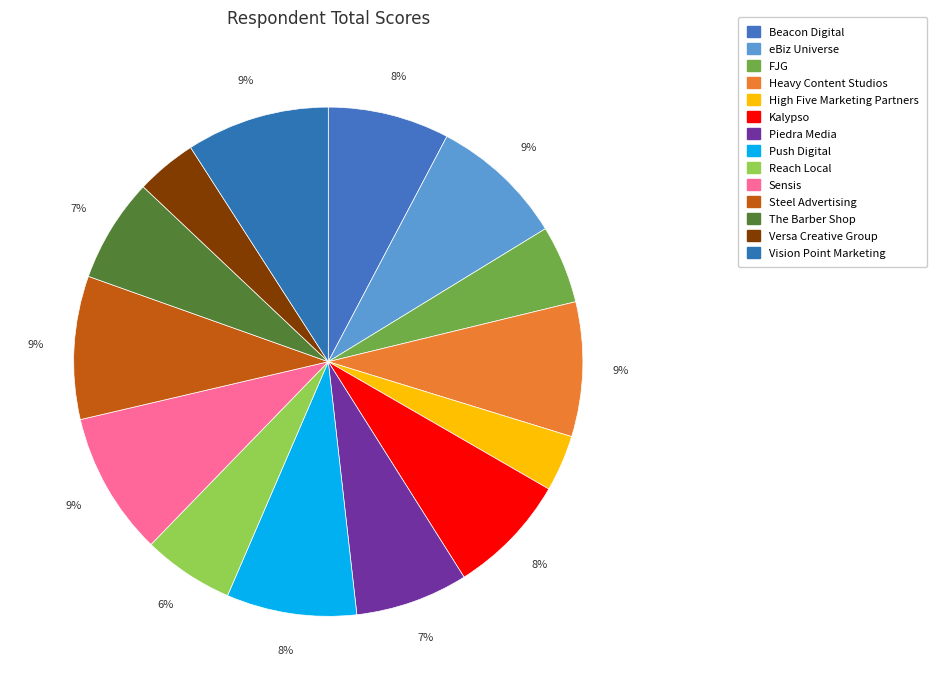

Which slice is the largest?

Sensis